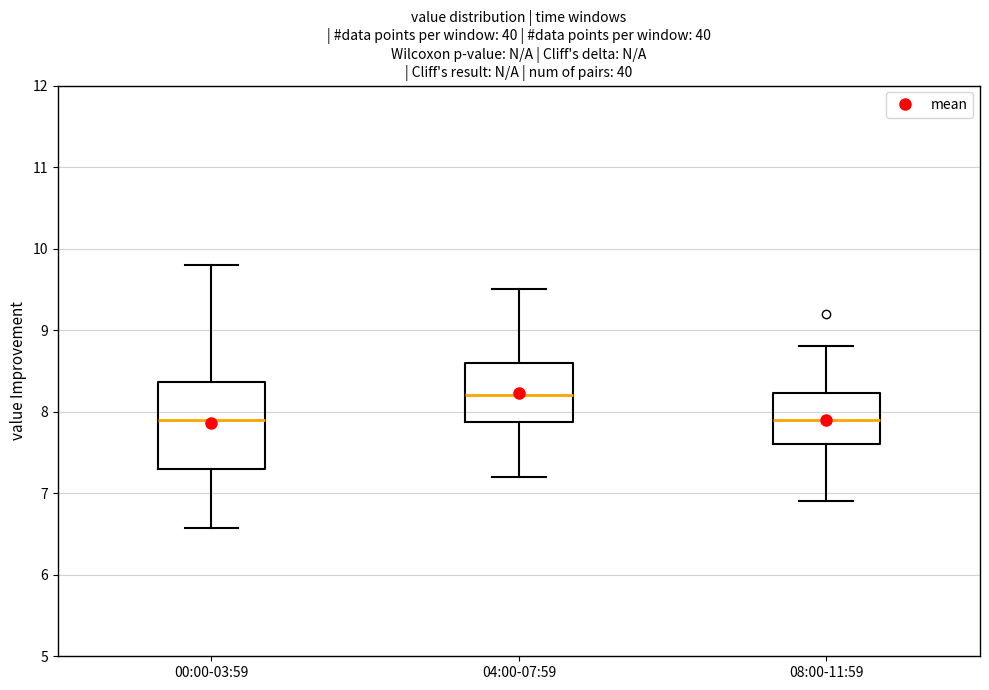

Comparing the boxes themselves (not the whiskers), which one is the tallest?

00:00-03:59